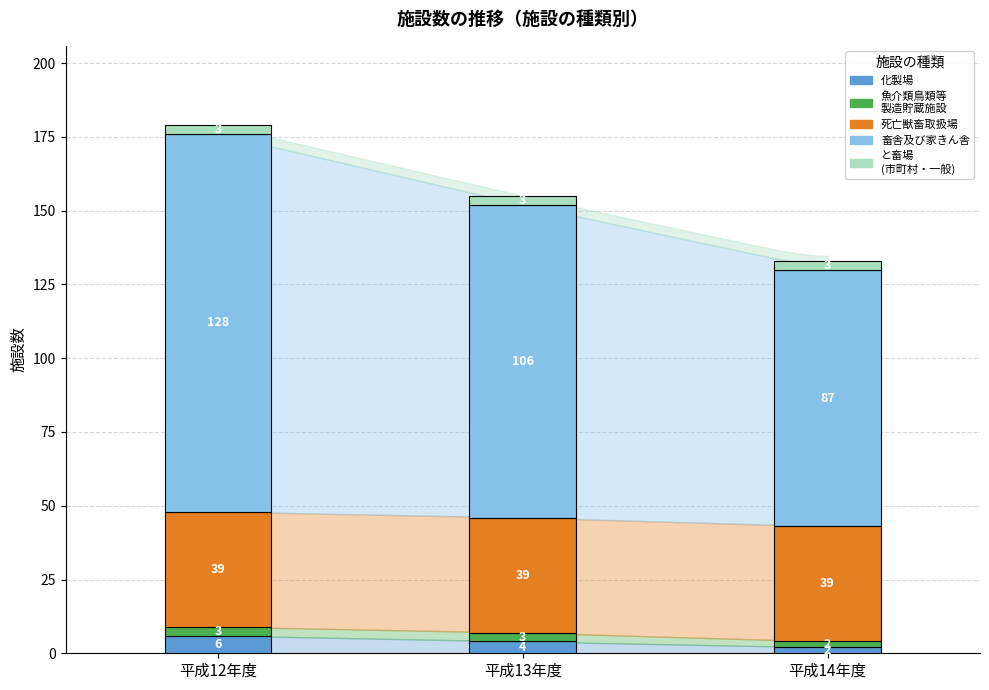

What is the sum of the 平成13年度 values at と畜場
(市町村・一般) and 死亡獣畜取扱場?

42